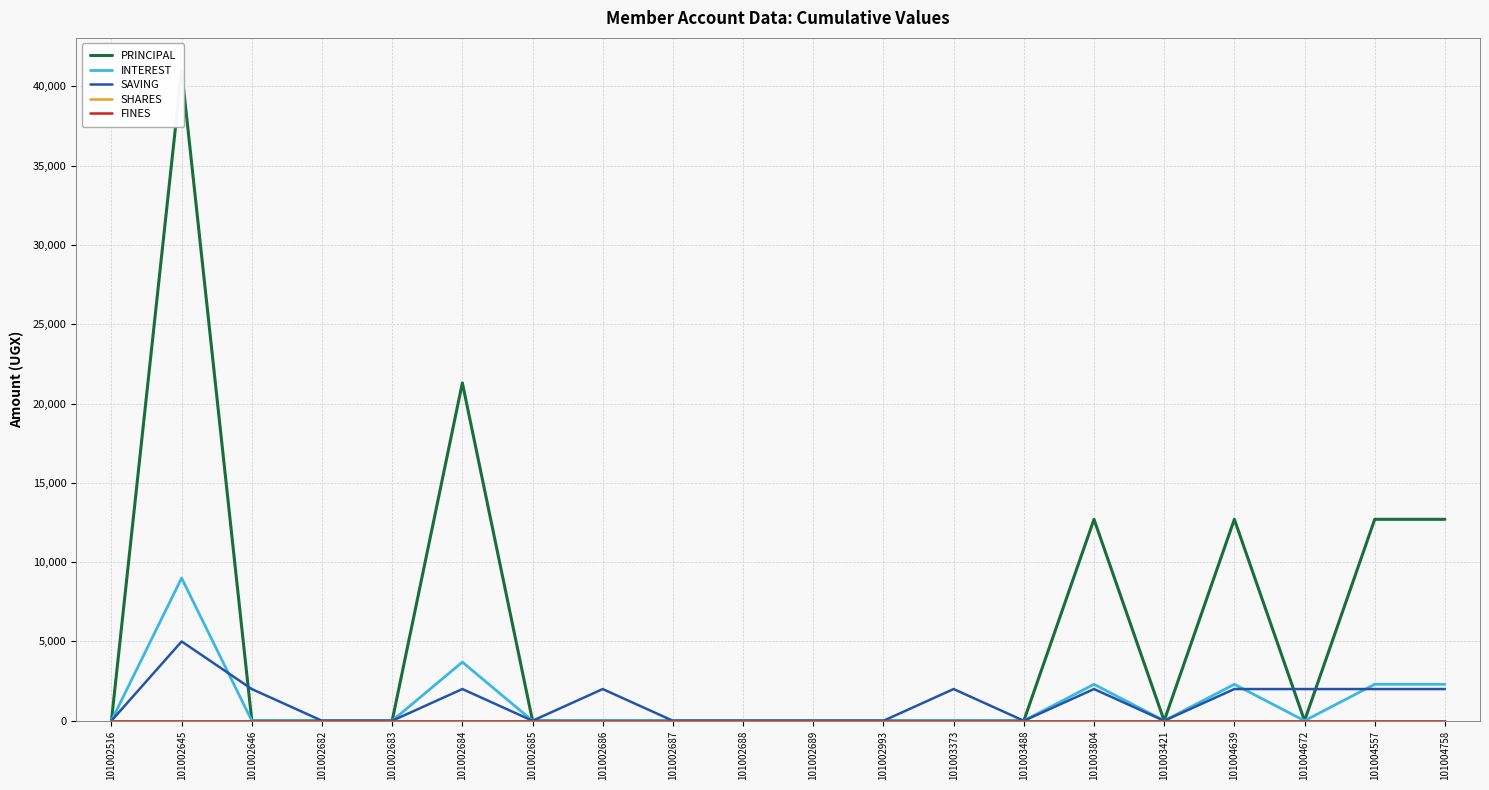

How many lines are shown in the chart?

5